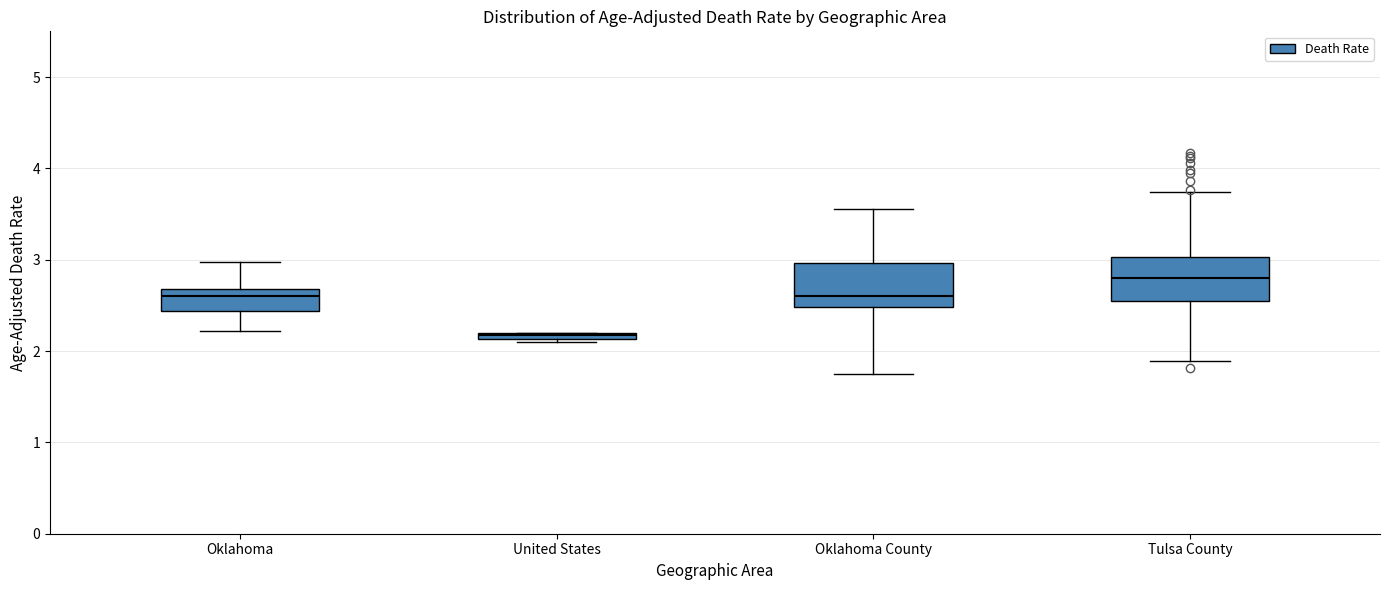

Where does the median line of the box for Oklahoma County sit on the y-axis? The values are not printed on the chart, so give them approximately, as read against the axis.

2.6